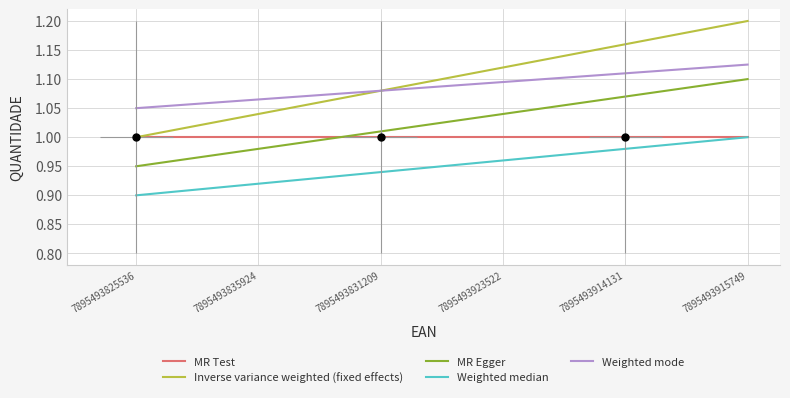

Reading left to right, transcribe all the data shown in this chart.

MR Test: 7895493825536=1.0	7895493835924=1.0	7895493831209=1.0	7895493923522=1.0	7895493914131=1.0	7895493915749=1.0
Inverse variance weighted (fixed effects): 7895493825536=1.0	7895493835924=1.0	7895493831209=1.1	7895493923522=1.1	7895493914131=1.2	7895493915749=1.2
MR Egger: 7895493825536=0.9	7895493835924=1.0	7895493831209=1.0	7895493923522=1.0	7895493914131=1.1	7895493915749=1.1
Weighted median: 7895493825536=0.9	7895493835924=0.9	7895493831209=0.9	7895493923522=1.0	7895493914131=1.0	7895493915749=1.0
Weighted mode: 7895493825536=1.1	7895493835924=1.1	7895493831209=1.1	7895493923522=1.1	7895493914131=1.1	7895493915749=1.1